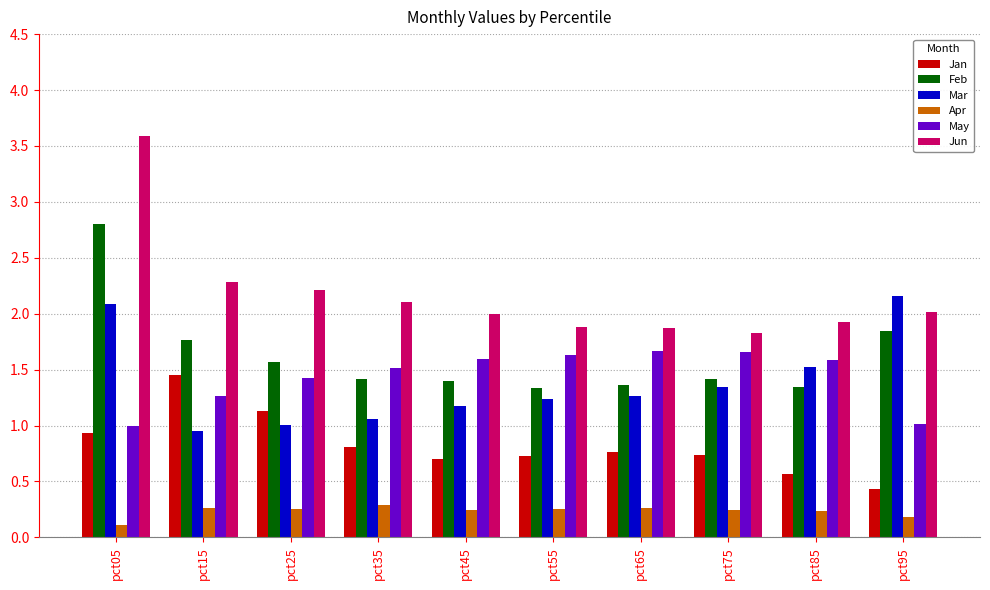

The value of Feb at pct55 is 1.3. True or false?

True